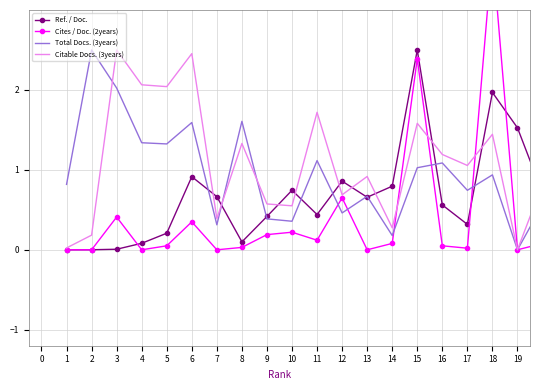

The value of Total Docs. (3years) at 13 is 0.4. True or false?

False